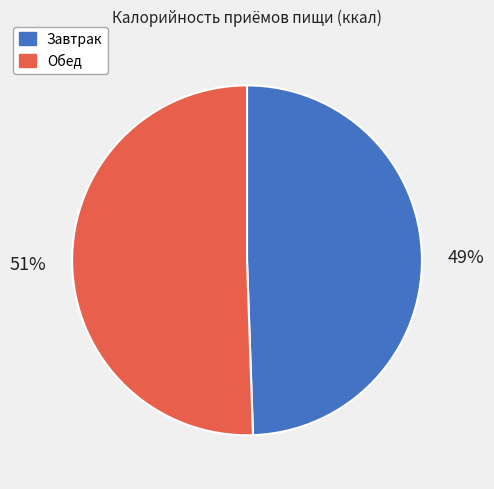

Between Завтрак and Обед, which is larger?

Обед